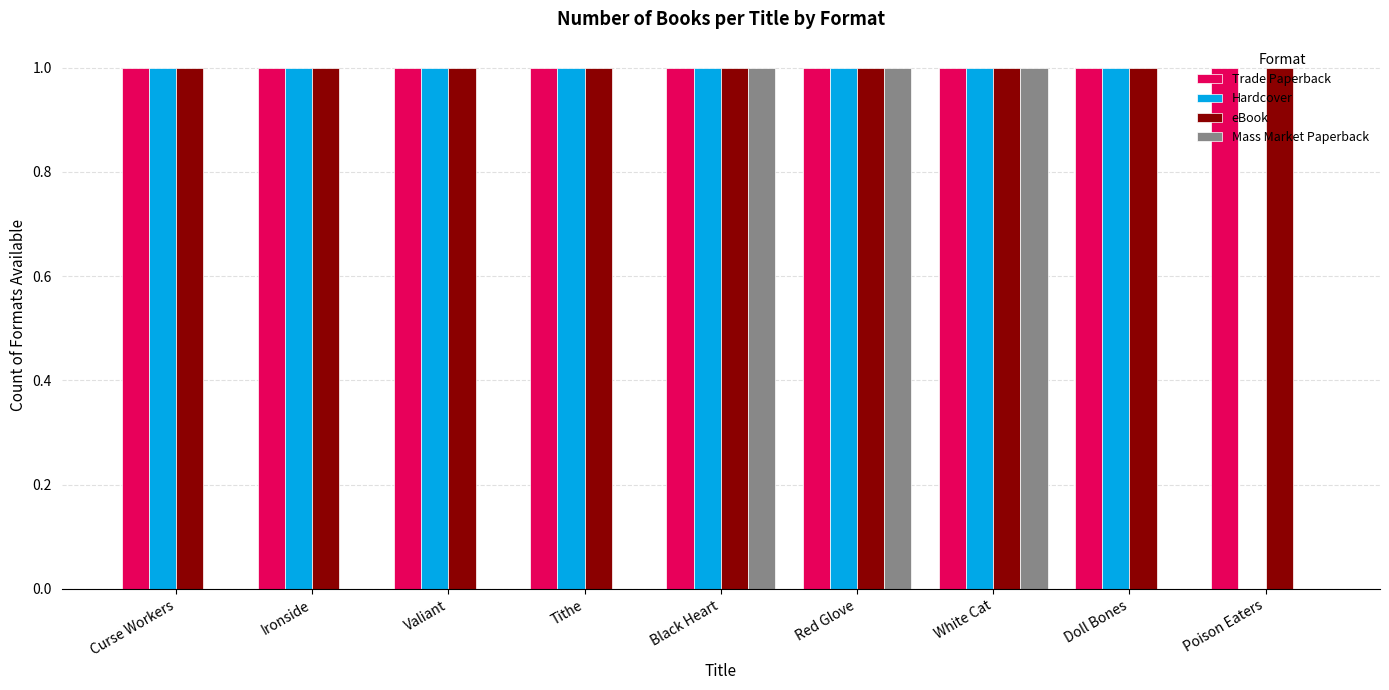

The Hardcover series shows -1 at Poison Eaters. True or false?

False